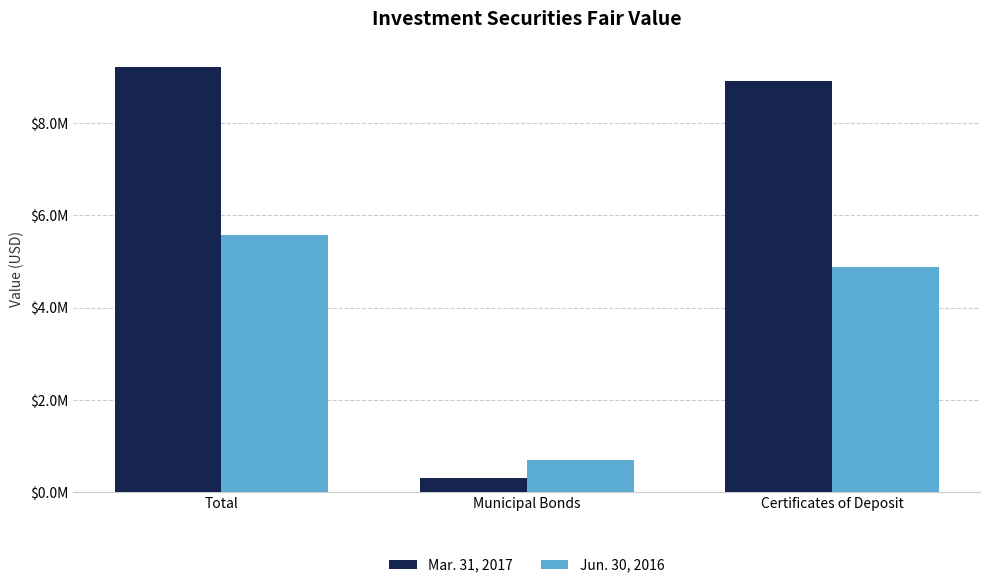

What position from the right is Certificates of Deposit?

1